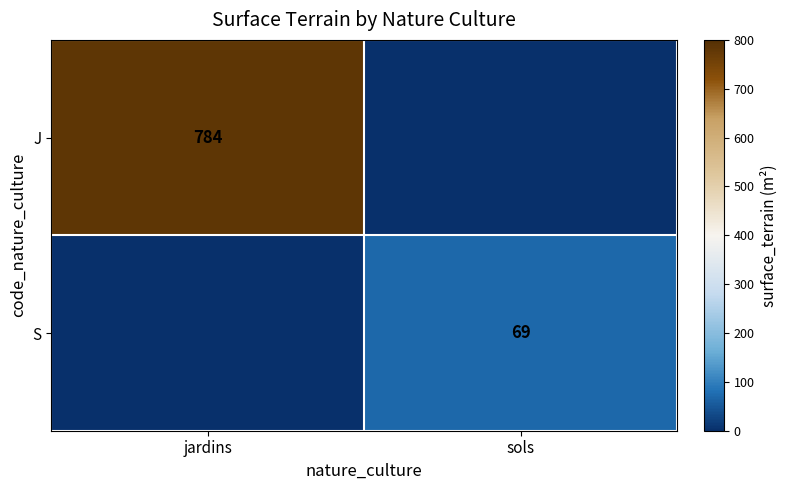

True or false: S has a value of 69 at sols.

True